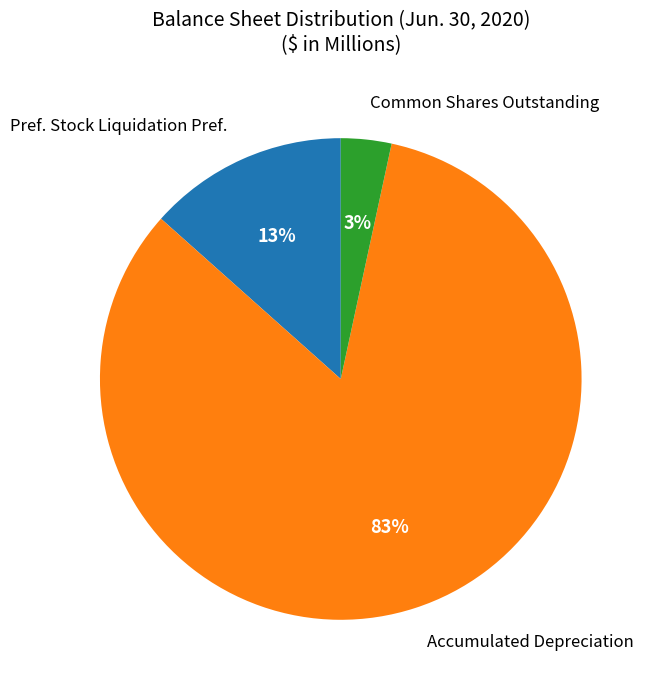

Is there any slice that represents more than half of the pie?

Yes